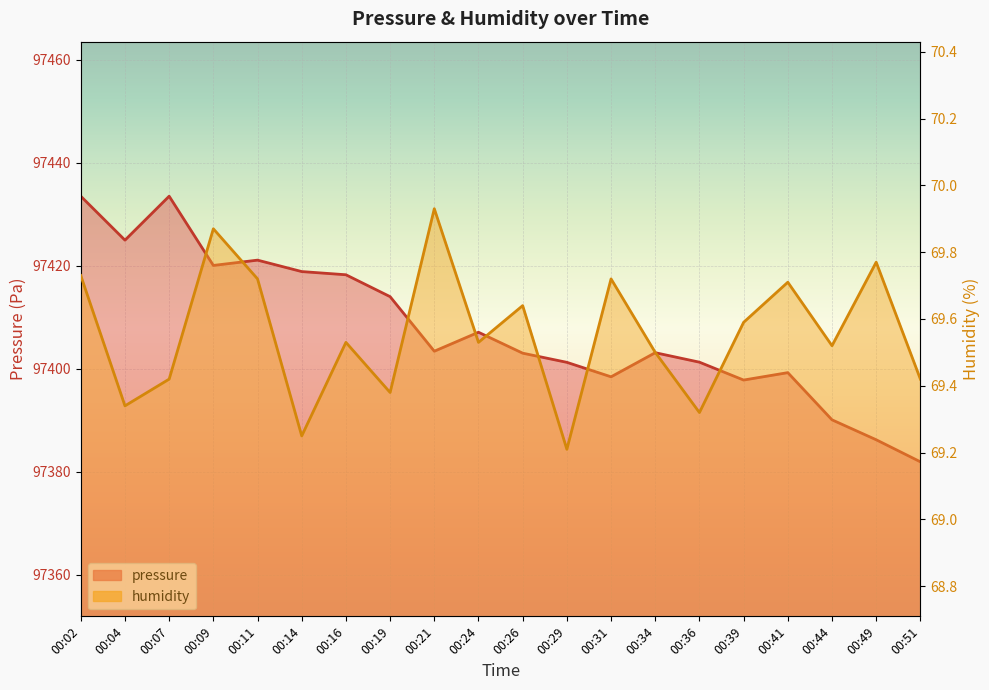

What is the greatest value displayed?

97433.5